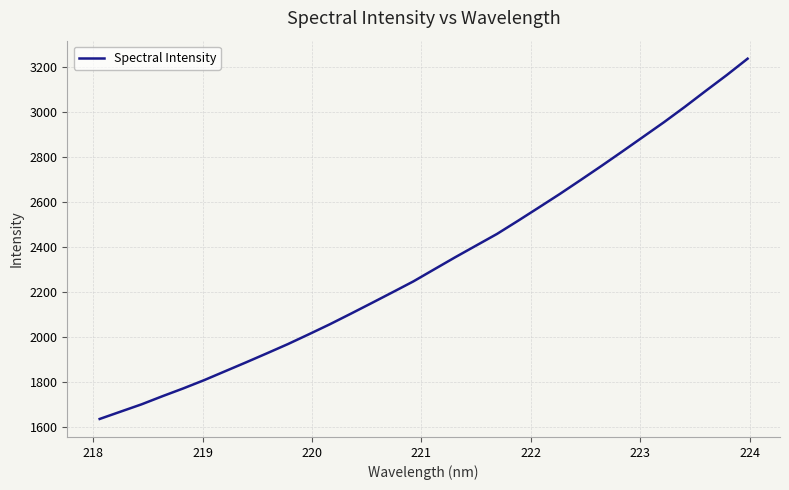

What is the minimum value shown in the chart?

1633.6